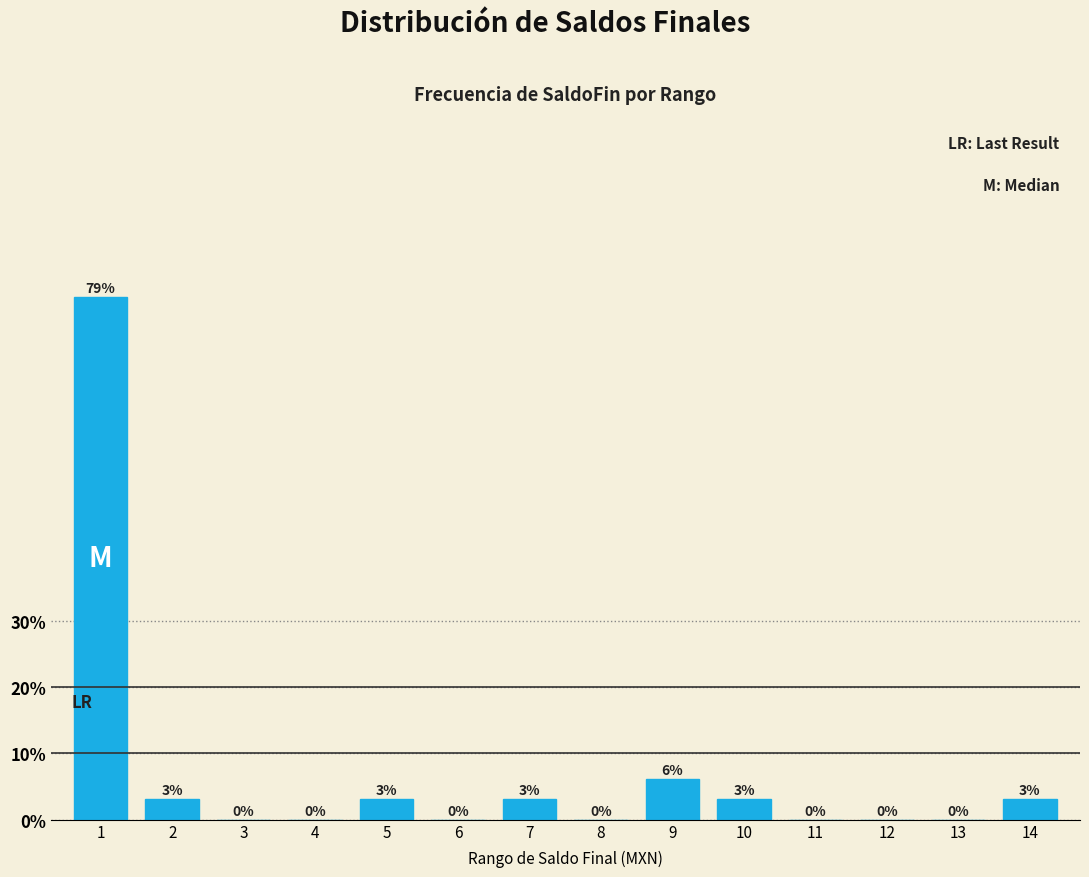

Where is the data nearest to the value 39?

9